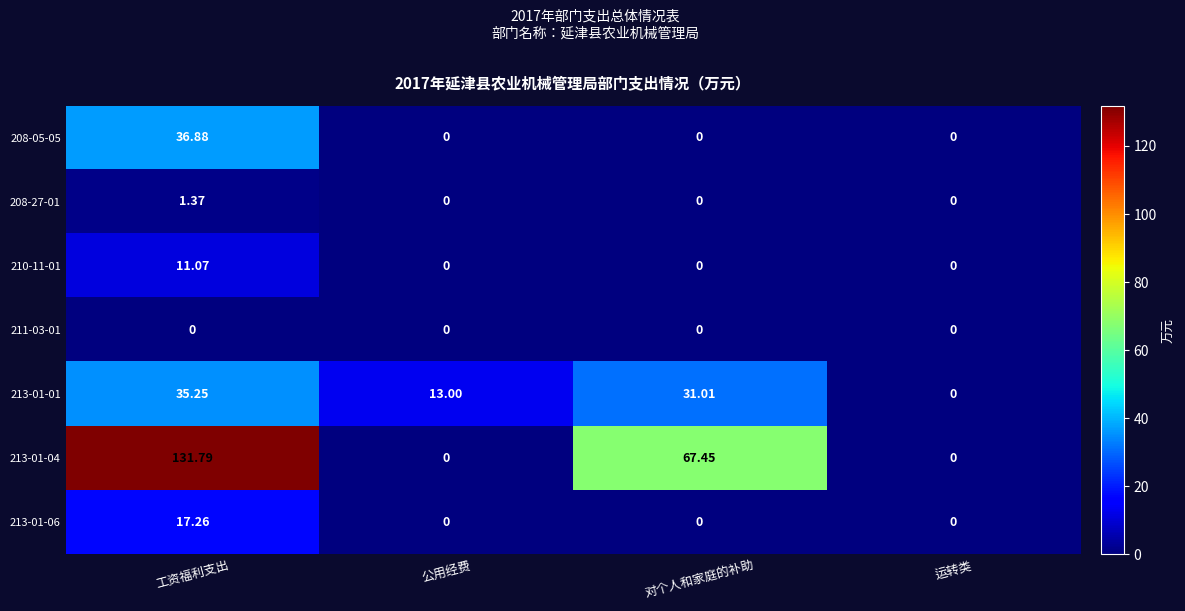

At which category is the sum across all series the highest?

工资福利支出